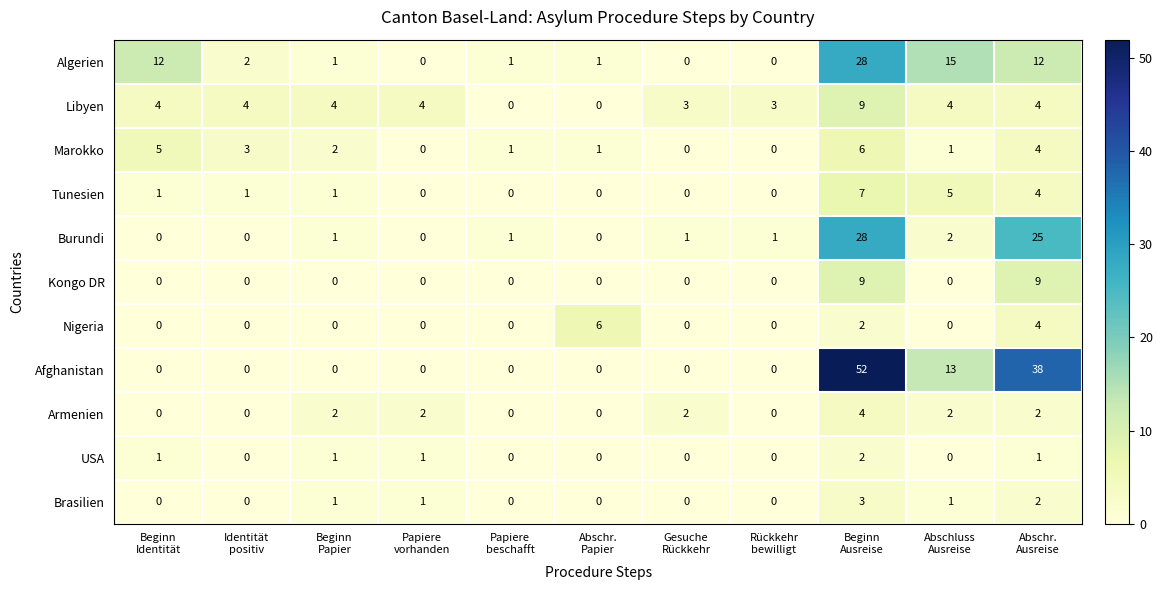

How many Marokko values are between 0 and 4?

9